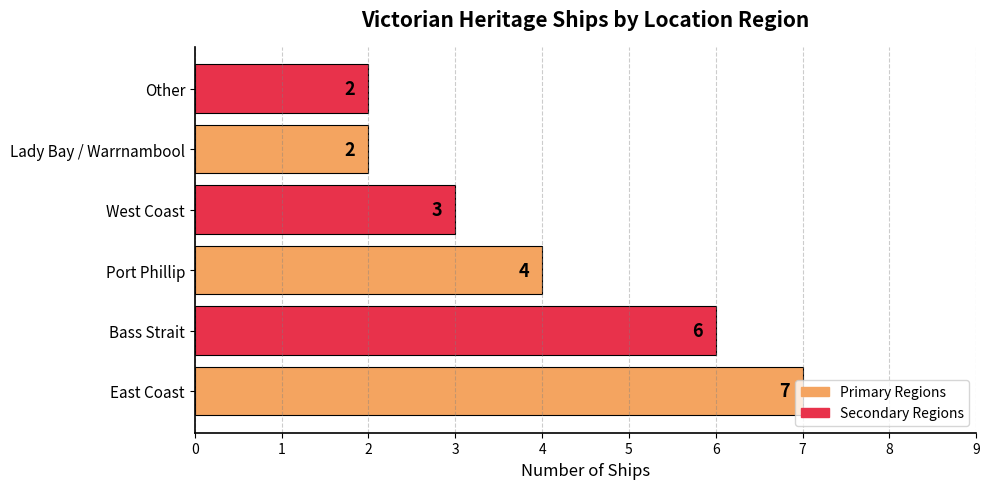

Count the number of data series in this chart.

1